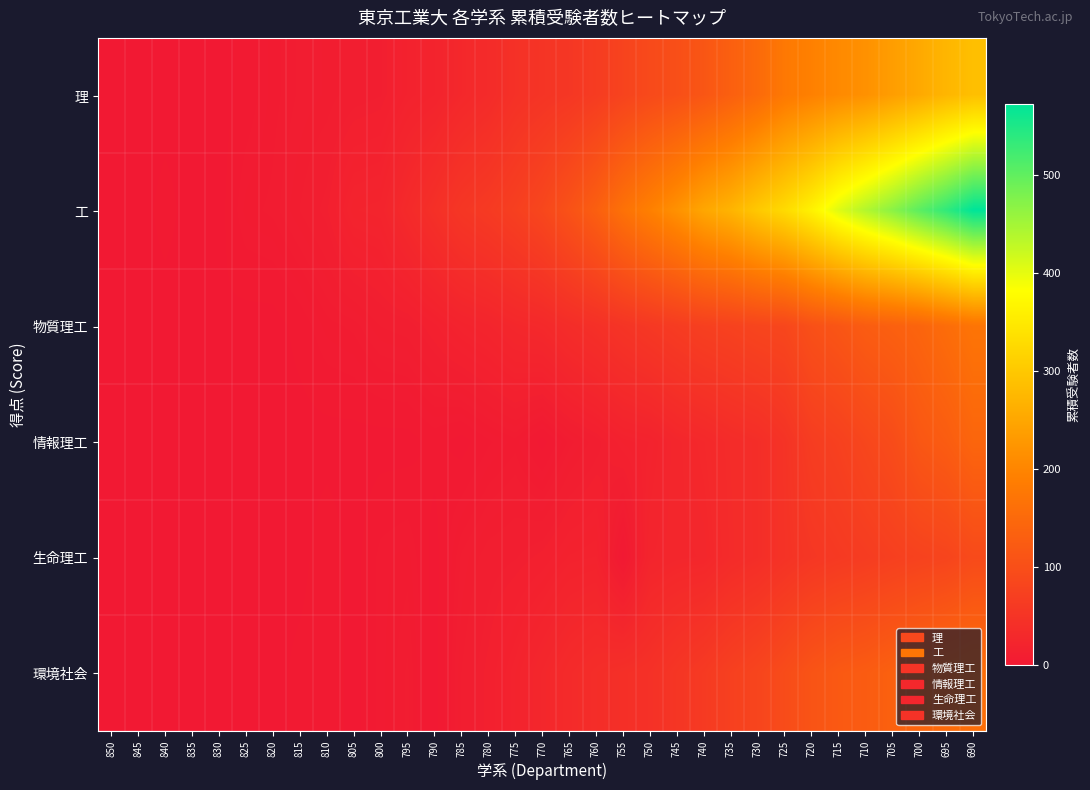

Count the number of categories in the chart.

33